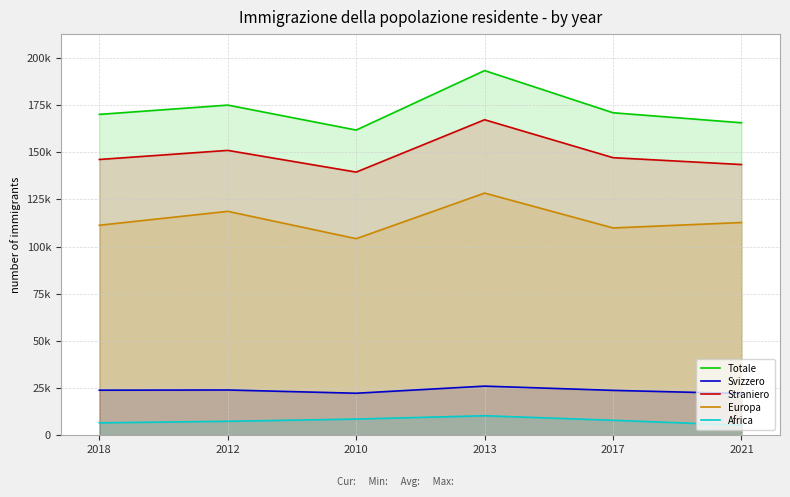

What is the sum of all Africa values?

46221